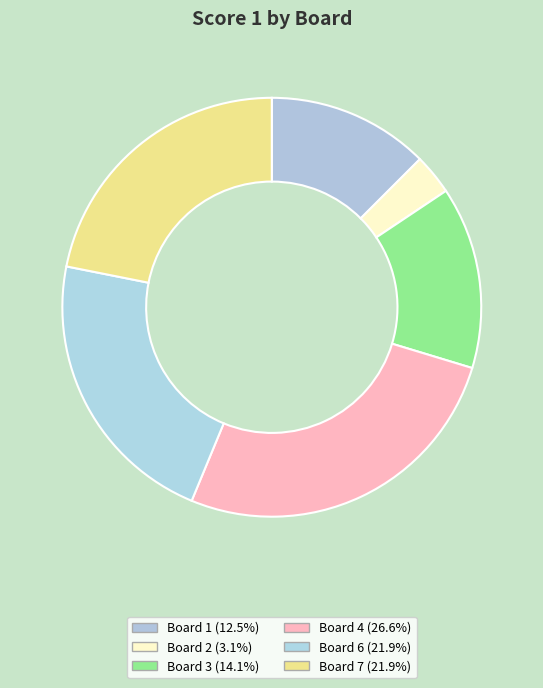

How many slices are in this pie chart?

6